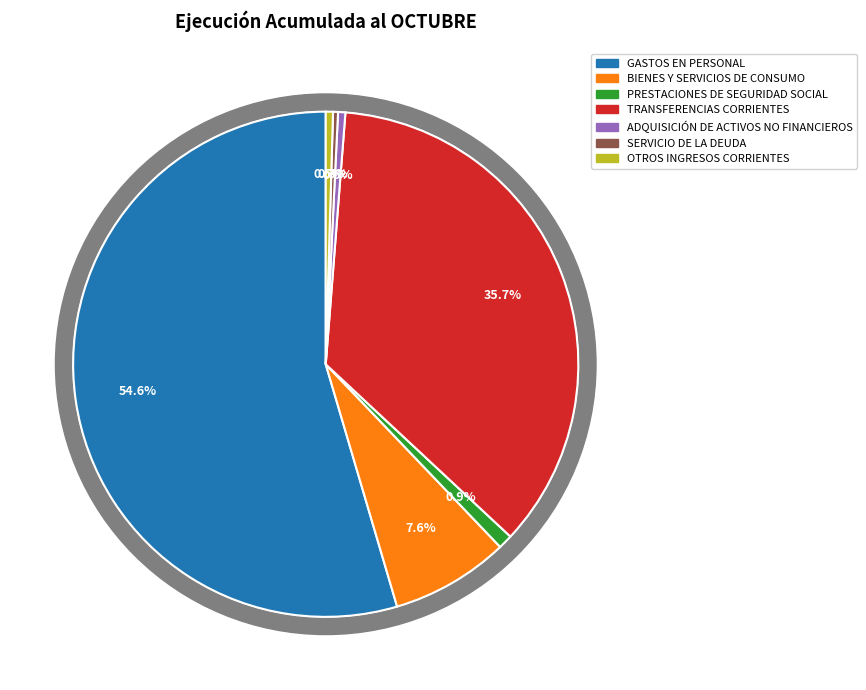

To the nearest percent, what is the difference between the largest and smallest slice percentages?

54%